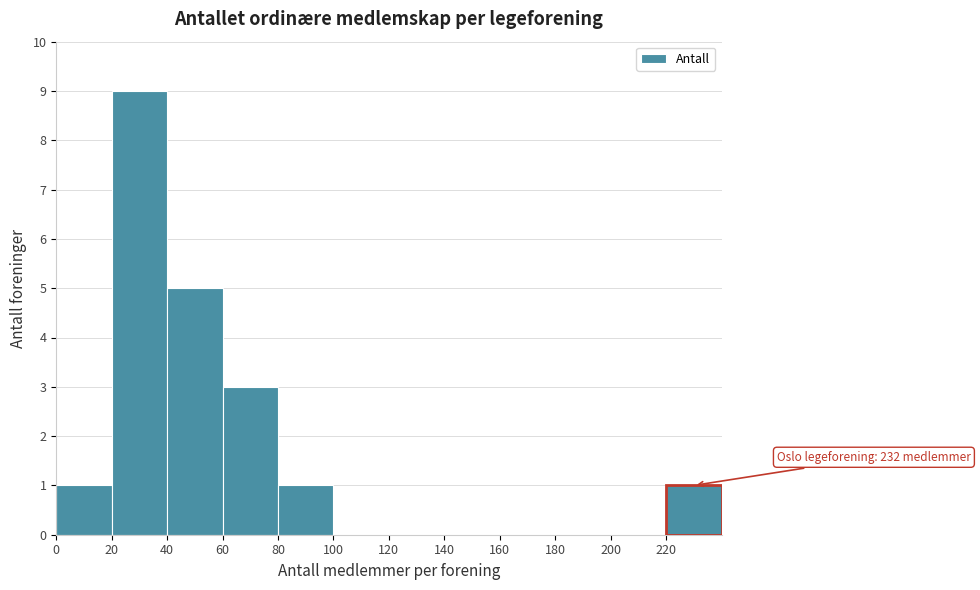

Over which range of the x-axis is the bar tallest?

20 to 40